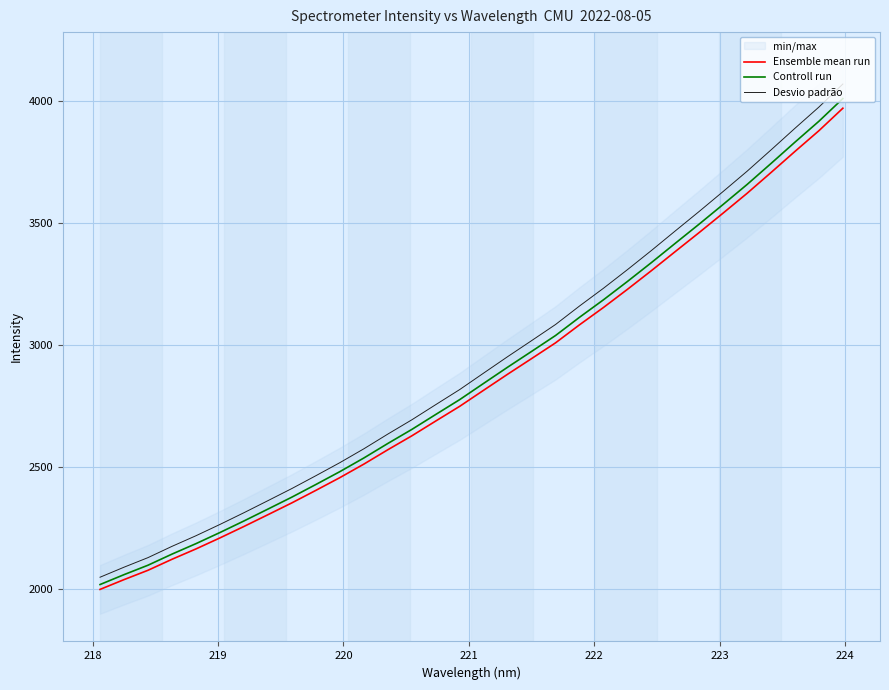

What is the highest value of the Desvio padrão series?

4069.9